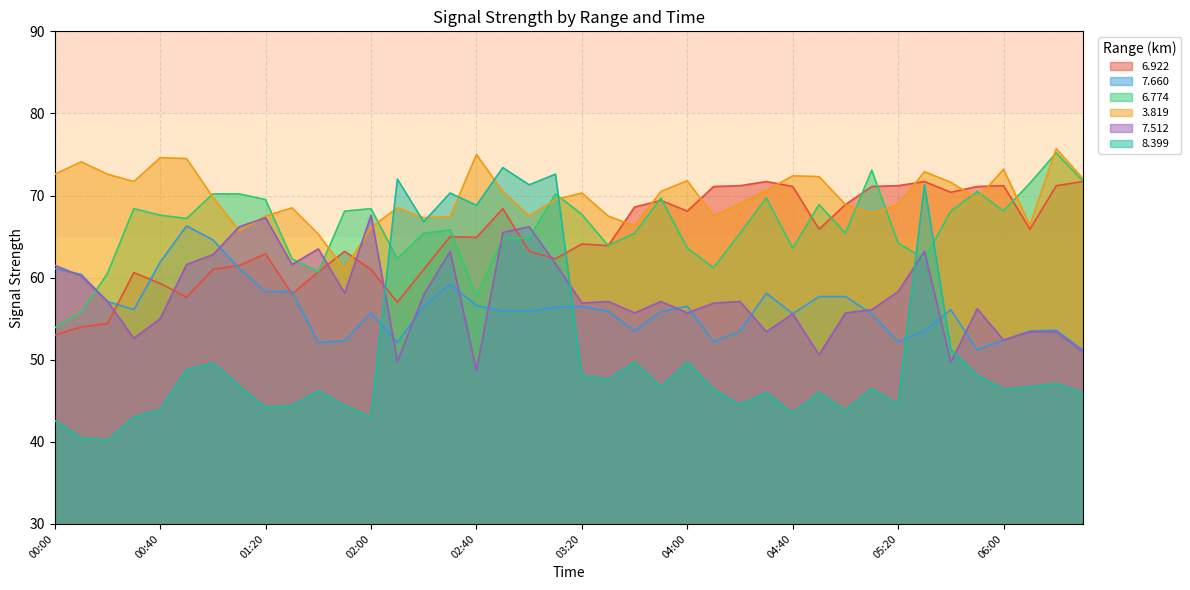

Reading left to right, list all the values displayed in this chart.

  6.922: 00:00=53.0	00:10=54.0	00:20=54.4	00:30=60.6	00:40=59.3	00:50=57.6	01:00=61.0	01:10=61.5	01:20=62.9	01:30=58.0	01:40=60.7	01:50=63.2	02:00=61.0	02:10=57.0	02:20=61.0	02:30=65.0	02:40=64.9	02:50=68.4	03:00=63.2	03:10=62.3	03:20=64.1	03:30=63.9	03:40=68.6	03:50=69.4	04:00=68.1	04:10=71.1	04:20=71.2	04:30=71.7	04:40=71.1	04:50=65.9	05:00=68.9	05:10=71.1	05:20=71.2	05:30=71.7	05:40=70.4	05:50=71.1	06:00=71.2	06:10=65.9	06:20=71.2	06:30=71.7
  7.660: 00:00=61.1	00:10=60.4	00:20=57.1	00:30=56.1	00:40=61.9	00:50=66.3	01:00=64.6	01:10=61.1	01:20=58.3	01:30=58.3	01:40=52.1	01:50=52.3	02:00=55.7	02:10=52.1	02:20=56.5	02:30=59.2	02:40=56.6	02:50=55.9	03:00=55.9	03:10=56.4	03:20=56.5	03:30=55.9	03:40=53.5	03:50=55.9	04:00=56.5	04:10=52.2	04:20=53.5	04:30=58.1	04:40=55.6	04:50=57.7	05:00=57.7	05:10=55.6	05:20=52.2	05:30=53.5	05:40=56.1	05:50=51.2	06:00=52.4	06:10=53.5	06:20=53.6	06:30=51.2
  6.774: 00:00=53.9	00:10=55.8	00:20=60.5	00:30=68.4	00:40=67.6	00:50=67.2	01:00=70.2	01:10=70.2	01:20=69.5	01:30=62.3	01:40=60.7	01:50=68.1	02:00=68.4	02:10=62.3	02:20=65.4	02:30=65.8	02:40=57.7	02:50=64.8	03:00=64.8	03:10=70.2	03:20=67.7	03:30=63.9	03:40=65.4	03:50=69.7	04:00=63.6	04:10=61.2	04:20=65.4	04:30=69.7	04:40=63.6	04:50=68.9	05:00=65.4	05:10=73.1	05:20=64.2	05:30=62.3	05:40=68.1	05:50=70.5	06:00=68.1	06:10=71.5	06:20=75.2	06:30=71.8
  3.819: 00:00=72.6	00:10=74.1	00:20=72.6	00:30=71.7	00:40=74.6	00:50=74.5	01:00=69.8	01:10=65.7	01:20=67.5	01:30=68.5	01:40=65.3	01:50=61.0	02:00=66.1	02:10=68.5	02:20=67.3	02:30=67.4	02:40=75.0	02:50=70.5	03:00=67.5	03:10=69.5	03:20=70.3	03:30=67.5	03:40=66.3	03:50=70.5	04:00=71.8	04:10=67.5	04:20=69.0	04:30=70.6	04:40=72.4	04:50=72.3	05:00=68.9	05:10=67.8	05:20=68.9	05:30=72.9	05:40=71.6	05:50=69.6	06:00=73.2	06:10=66.4	06:20=75.7	06:30=72.1
  7.512: 00:00=61.5	00:10=60.2	00:20=57.1	00:30=52.6	00:40=55.0	00:50=61.6	01:00=62.8	01:10=66.2	01:20=67.3	01:30=61.6	01:40=63.5	01:50=58.1	02:00=67.6	02:10=49.8	02:20=57.9	02:30=63.2	02:40=48.7	02:50=65.5	03:00=66.2	03:10=61.7	03:20=56.9	03:30=57.1	03:40=55.7	03:50=57.1	04:00=55.7	04:10=56.9	04:20=57.1	04:30=53.4	04:40=55.6	04:50=50.6	05:00=55.7	05:10=56.1	05:20=58.3	05:30=63.2	05:40=49.7	05:50=56.2	06:00=52.4	06:10=53.4	06:20=53.4	06:30=51.0
  8.399: 00:00=42.6	00:10=40.5	00:20=40.2	00:30=43.0	00:40=43.9	00:50=48.8	01:00=49.6	01:10=46.8	01:20=44.2	01:30=44.4	01:40=46.2	01:50=44.4	02:00=43.0	02:10=72.0	02:20=66.8	02:30=70.3	02:40=68.8	02:50=73.4	03:00=71.3	03:10=72.6	03:20=48.1	03:30=47.6	03:40=49.7	03:50=46.7	04:00=49.7	04:10=46.4	04:20=44.5	04:30=46.0	04:40=43.5	04:50=46.0	05:00=43.8	05:10=46.5	05:20=44.5	05:30=71.3	05:40=51.3	05:50=48.1	06:00=46.4	06:10=46.7	06:20=47.1	06:30=46.0